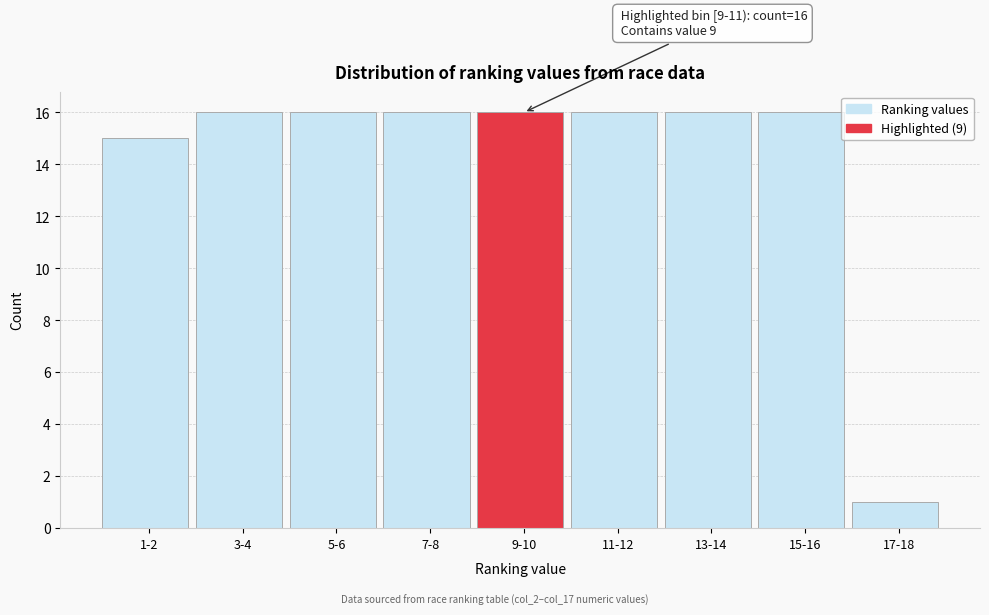

Reading left to right, list all the values displayed in this chart.

1-2=15	3-4=16	5-6=16	7-8=16	9-10=16	11-12=16	13-14=16	15-16=16	17-18=1